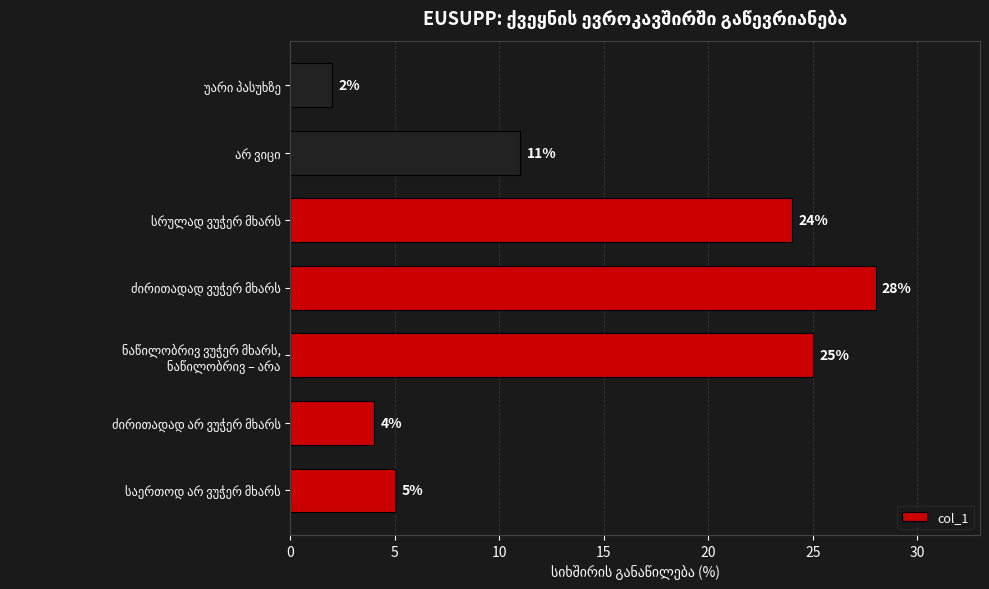

What is the greatest value displayed?

28